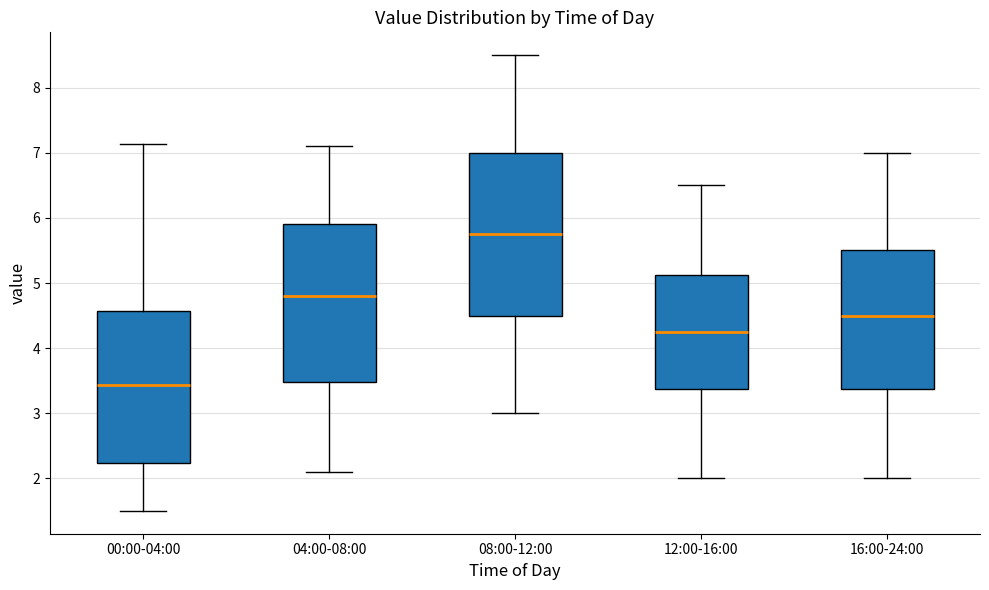

Where is the lower edge of the box for 04:00-08:00 on the y-axis? The values are not printed on the chart, so give them approximately, as read against the axis.

3.5